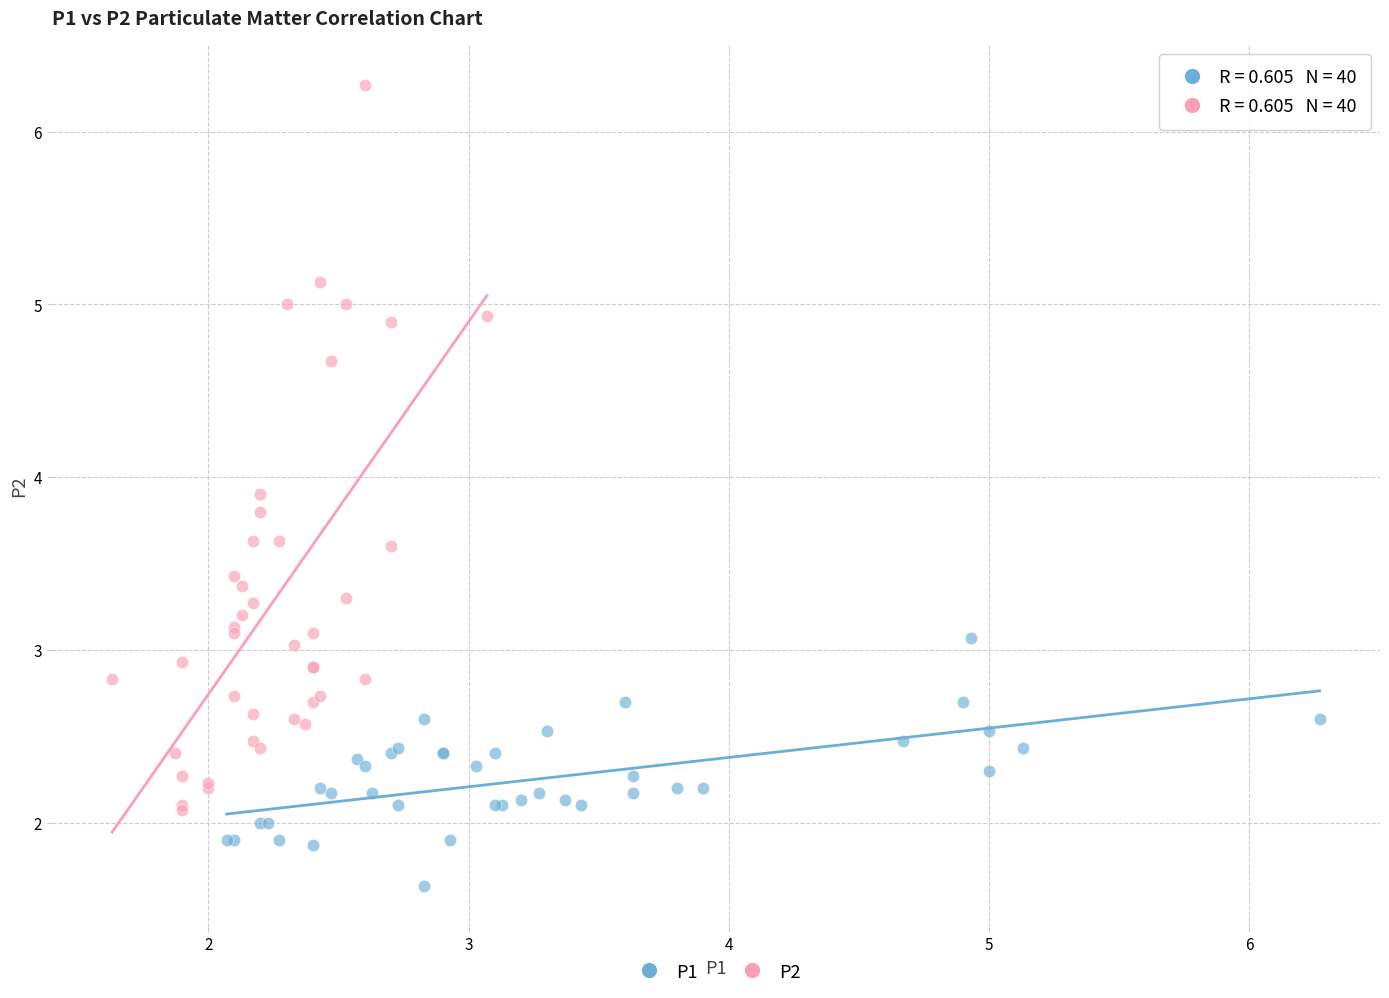

Which series has the widest spread of Y values?

P2